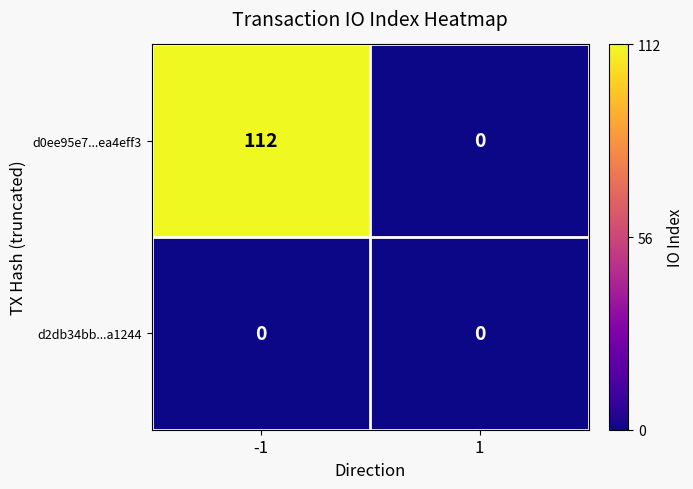

What is the sum of the d0ee95e7...ea4eff3 values at 1 and -1?

112